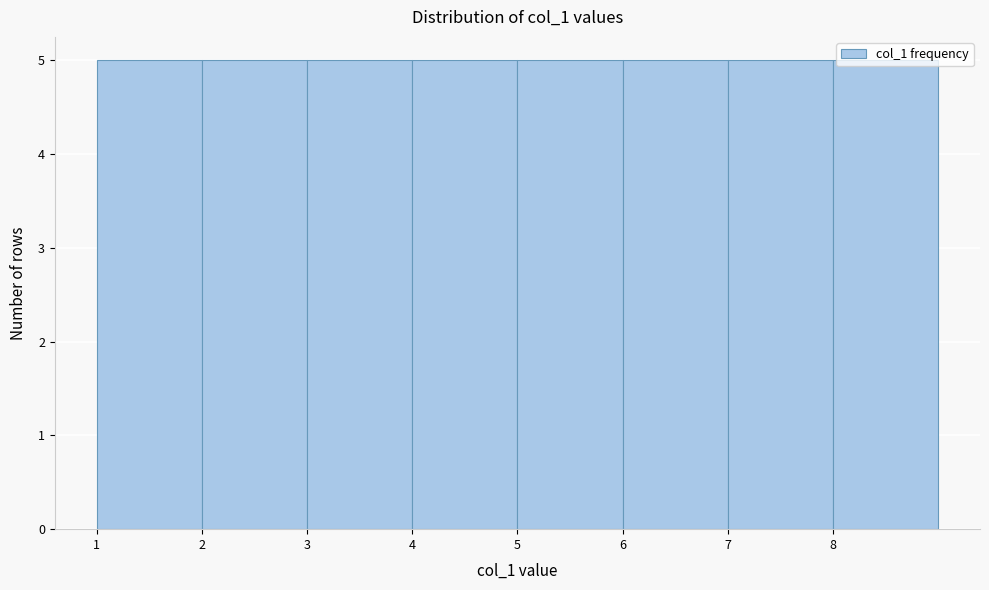

Reading left to right, transcribe this chart: for each bar, give the range it covers on the x-axis and its height. The values are not printed on the chart, so give them approximately, as read against the axis.

1 to 2: 5
2 to 3: 5
3 to 4: 5
4 to 5: 5
5 to 6: 5
6 to 7: 5
7 to 8: 5
8 to 9: 5